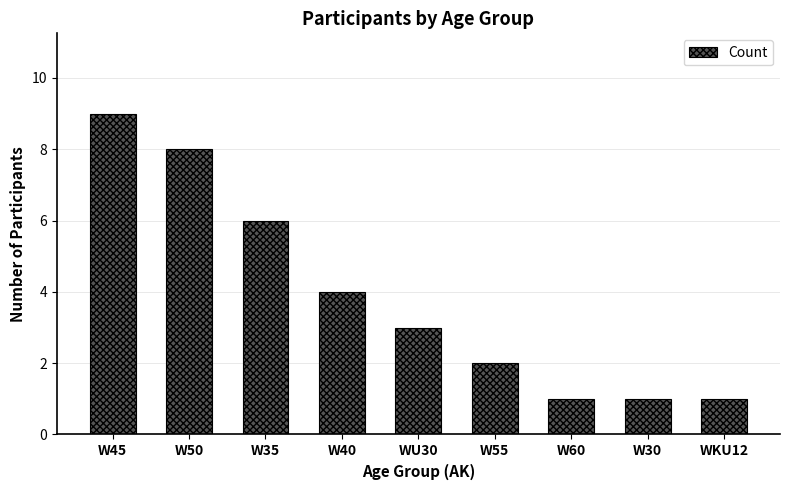

Does the chart contain any negative values?

No